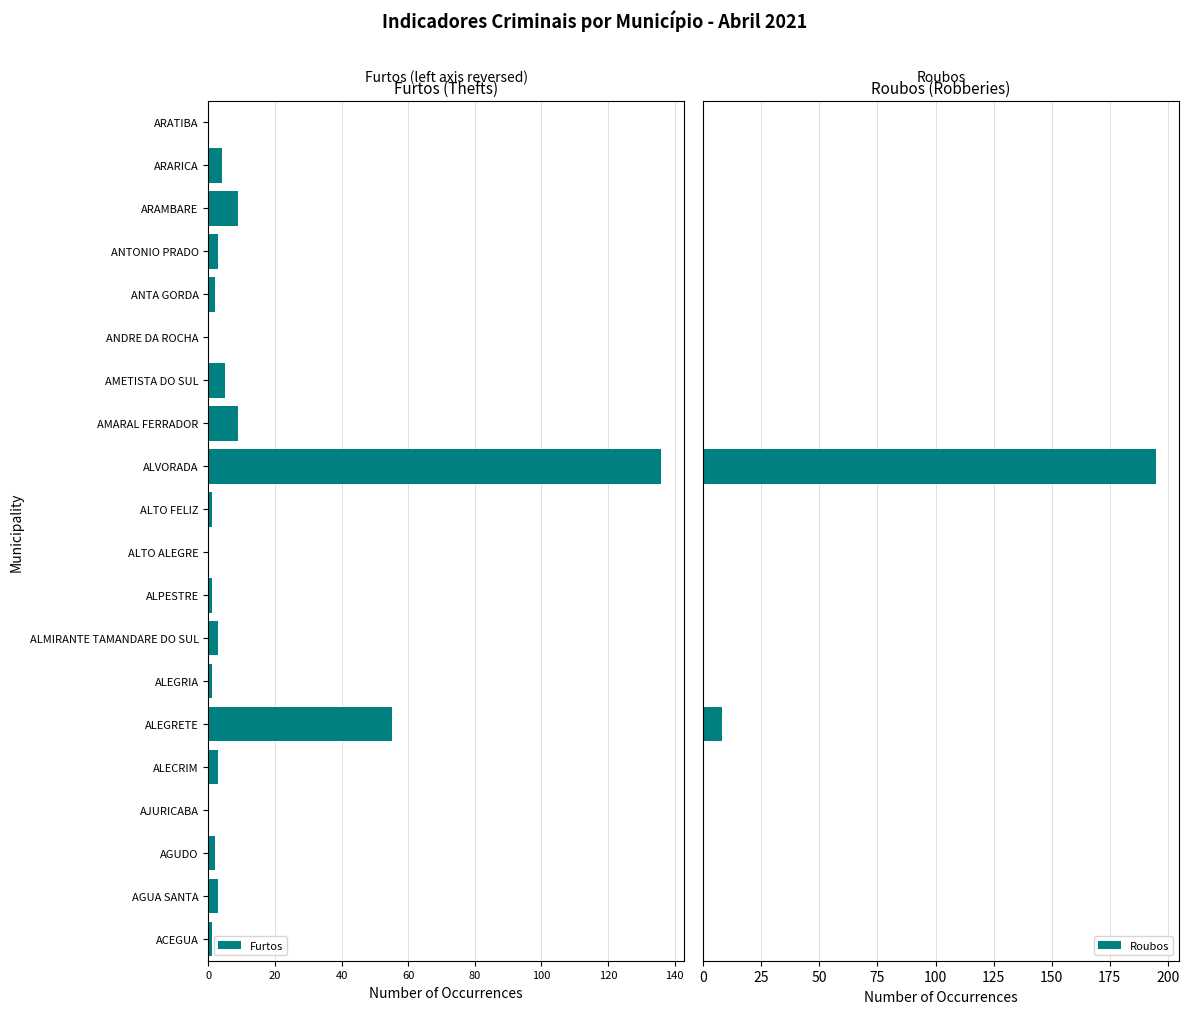

How many data points does each series have?

20